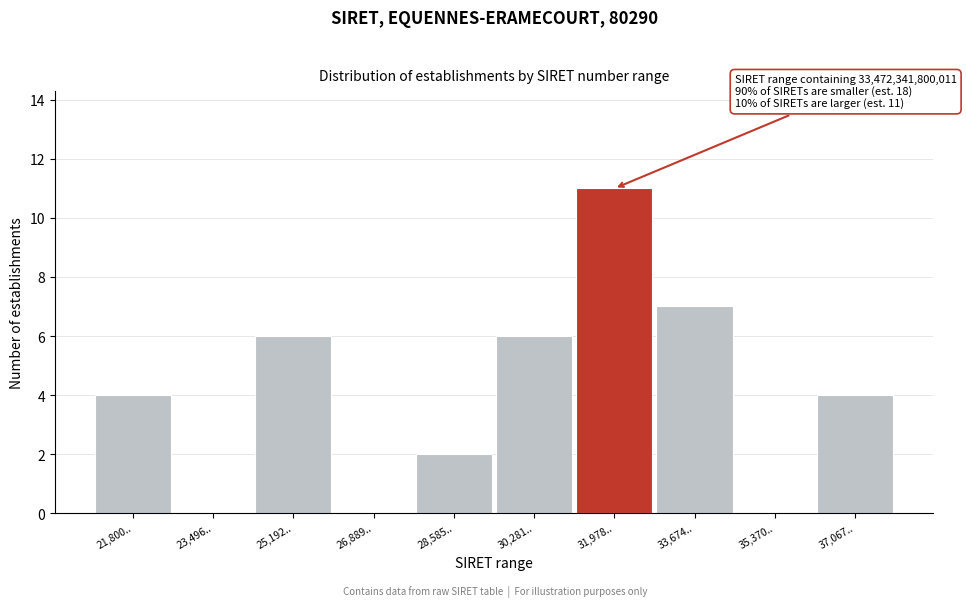

Reading left to right, transcribe all the data shown in this chart.

21,800..=4	23,496..=0	25,192..=6	26,889..=0	28,585..=2	30,281..=6	31,978..=11	33,674..=7	35,370..=0	37,067..=4